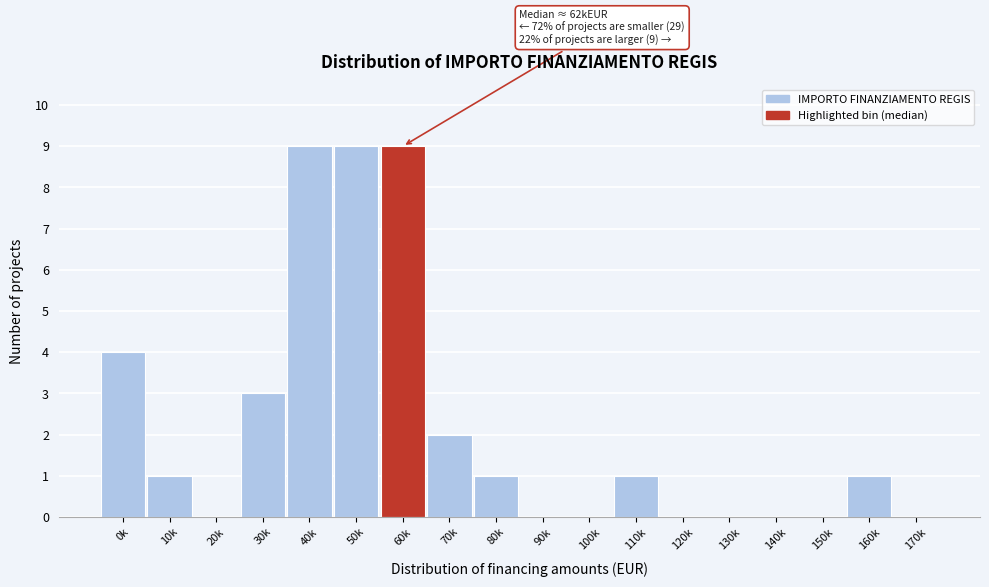

Reading right to left, list all the values displayed in this chart.

170k=0	160k=1	150k=0	140k=0	130k=0	120k=0	110k=1	100k=0	90k=0	80k=1	70k=2	60k=9	50k=9	40k=9	30k=3	20k=0	10k=1	0k=4